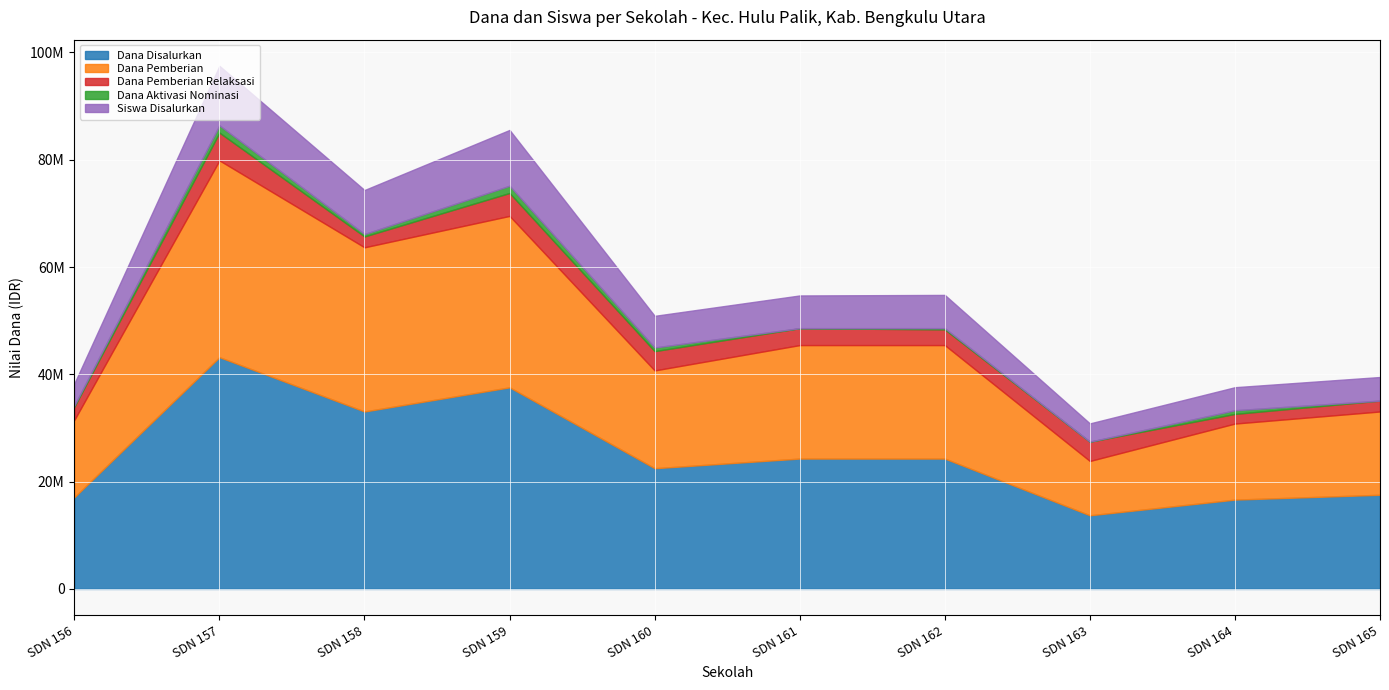

What are all the series names shown in the legend?

Dana Disalurkan, Dana Pemberian, Dana Pemberian Relaksasi, Dana Aktivasi Nominasi, Siswa Disalurkan